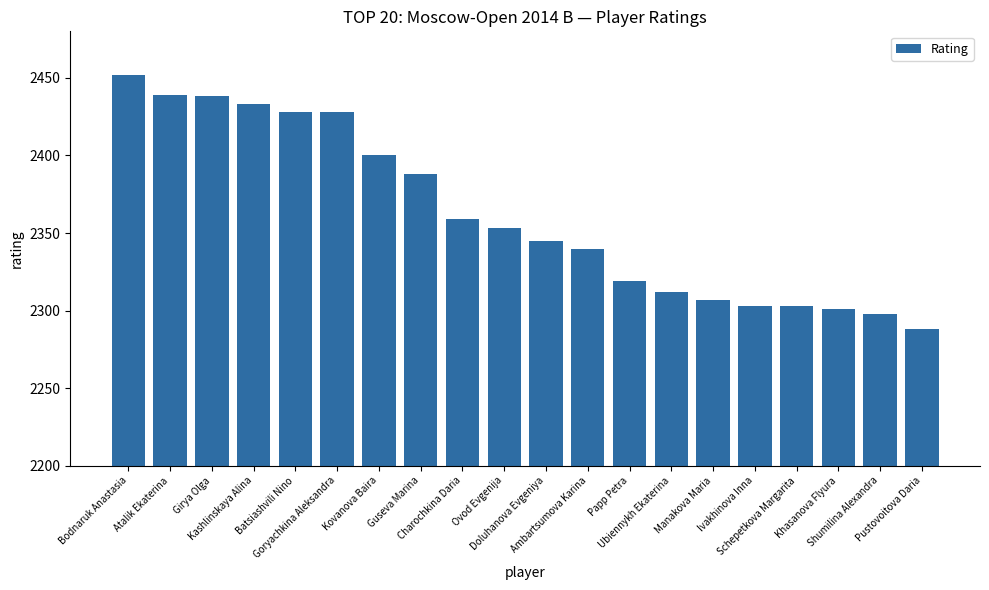

Count the number of data series in this chart.

1